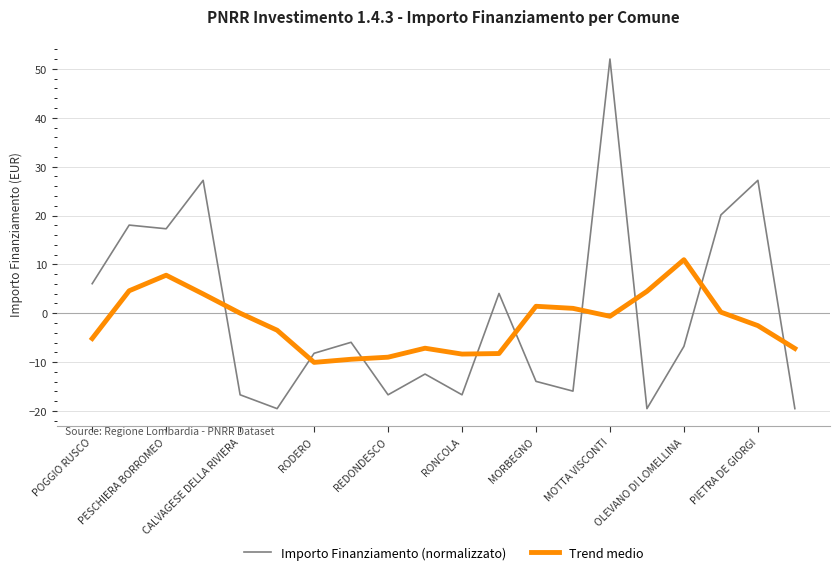

Rank the series by their average value, from lowest to highest.

Trend medio, Importo Finanziamento (normalizzato)